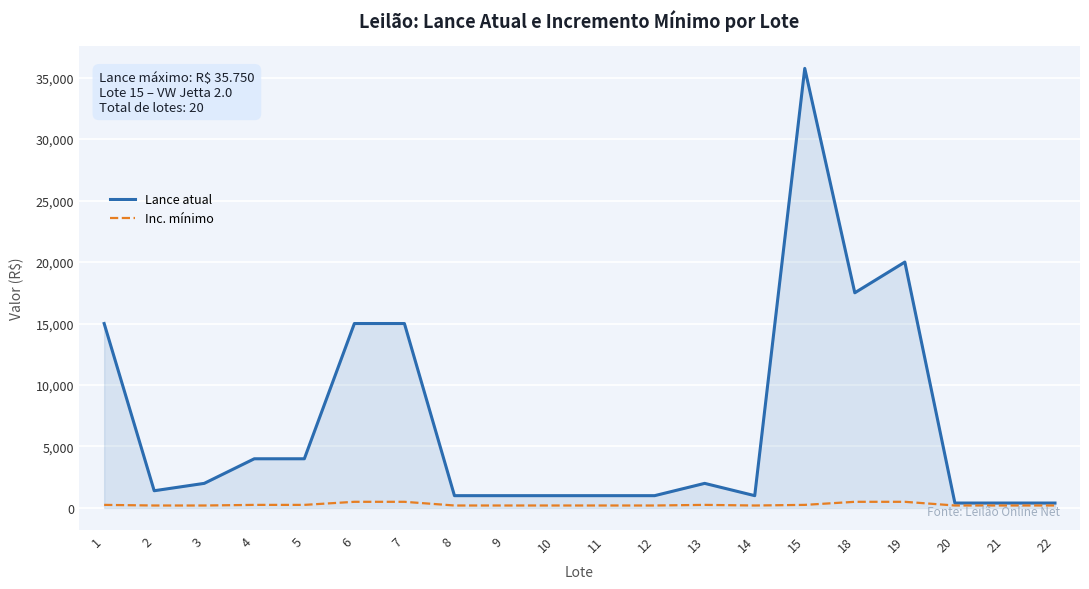

Rank the series at 13 from lowest to highest value.

Inc. mínimo, Lance atual